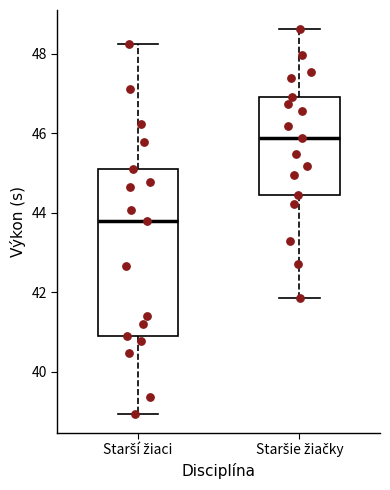

Comparing the boxes themselves (not the whiskers), which one is the tallest?

Starší žiaci